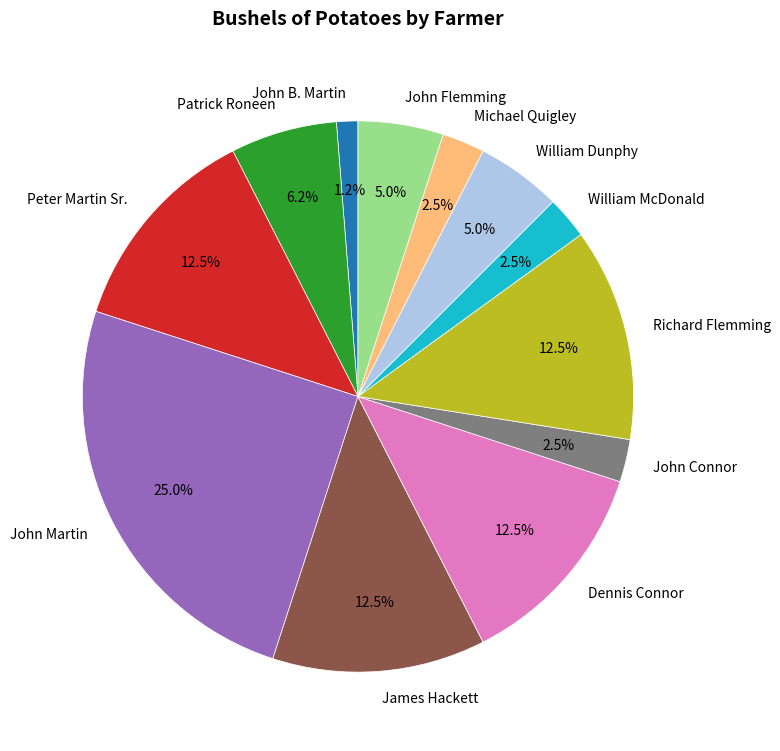

The John Connor slice represents 9% of the pie. True or false?

False